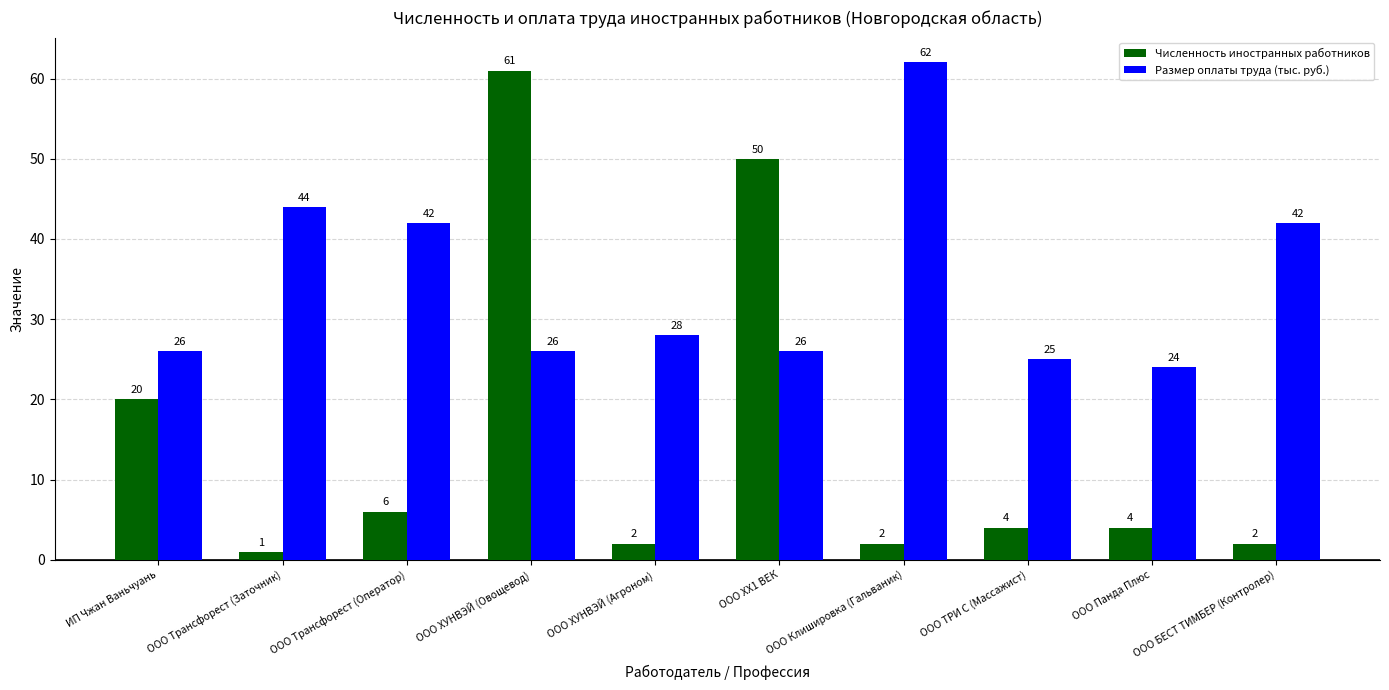

The value of Численность иностранных работников at ООО ХУНВЭЙ (Овощевод) is 61. True or false?

True